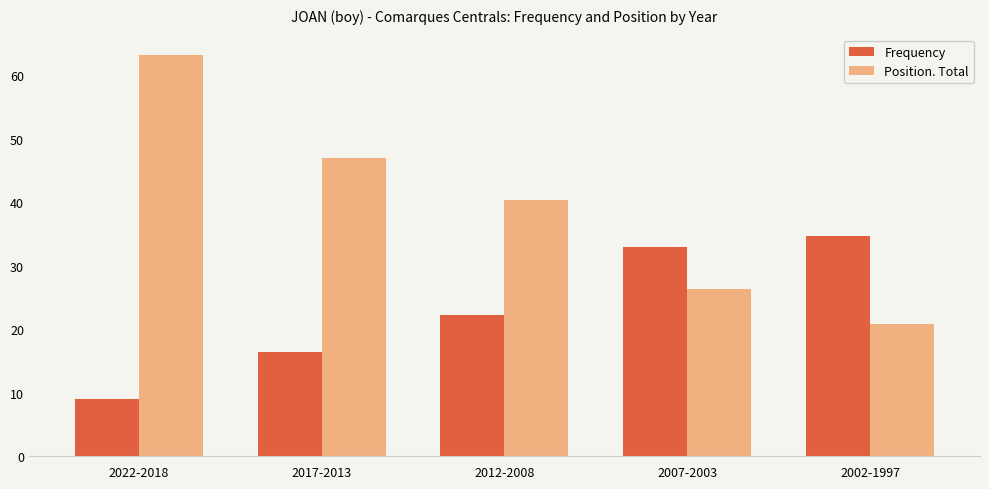

Which series has the widest spread of values?

Position. Total